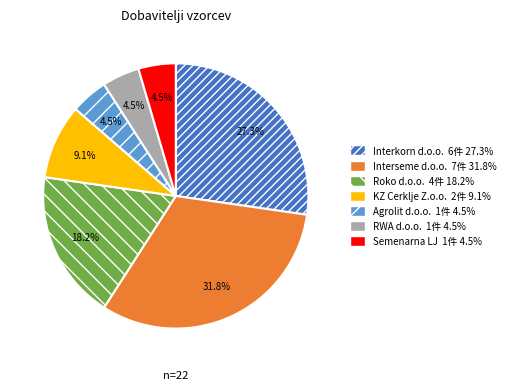

Approximately how many times larger is the value at KZ Cerklje Z.o.o. compared to RWA d.o.o.?

2.0